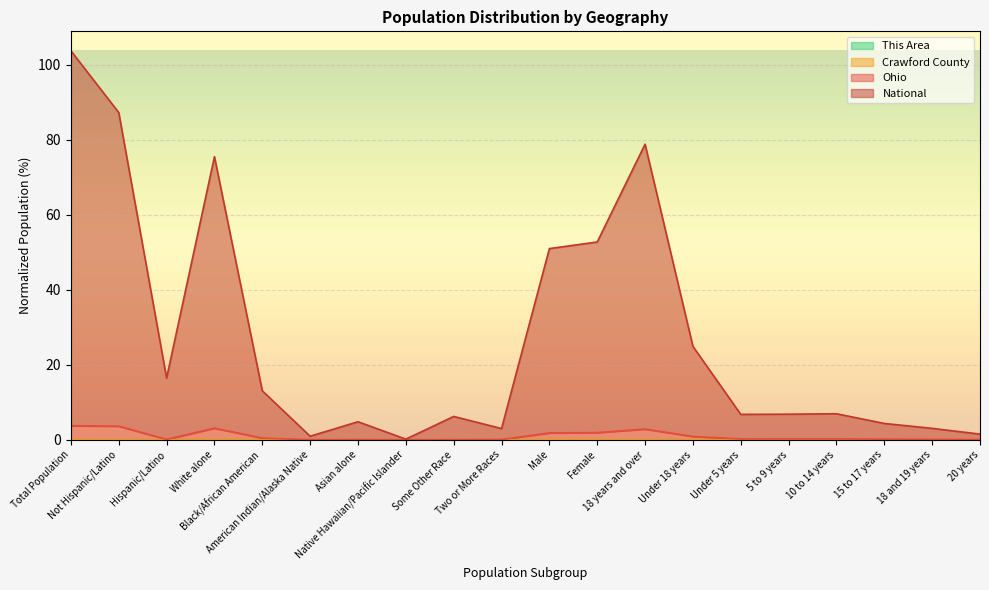

List the labels in order of Ohio value, largest first.

Total Population, Not Hispanic/Latino, White alone, 18 years and over, Female, Male, Under 18 years, Black/African American, 10 to 14 years, 5 to 9 years, Under 5 years, 15 to 17 years, Hispanic/Latino, 18 and 19 years, Two or More Races, Asian alone, 20 years, Some Other Race, American Indian/Alaska Native, Native Hawaiian/Pacific Islander